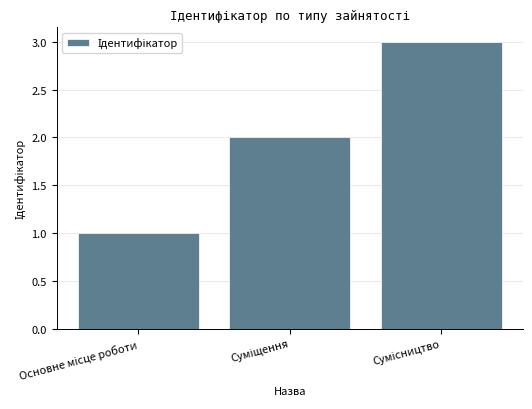

Does the chart contain stacked bars?

No